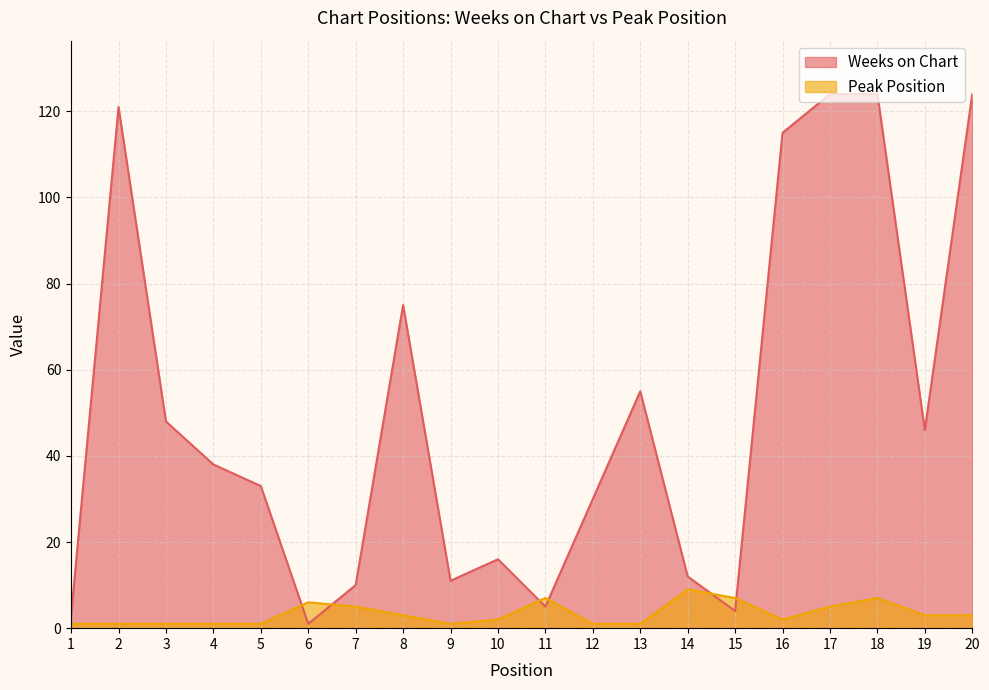

In Peak Position, how many points are higher than both neighbors (excluding endpoints)?

4